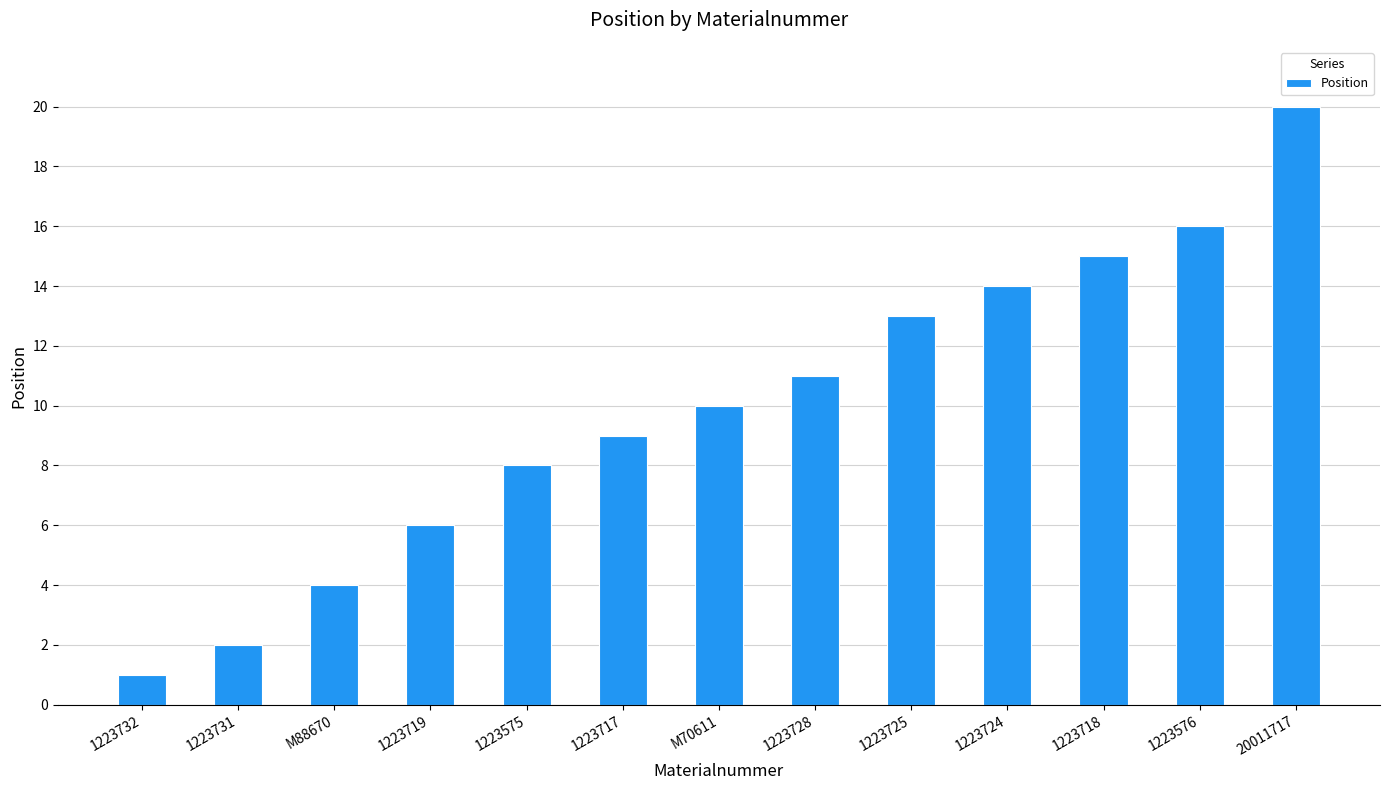

Are the bars horizontal?

No